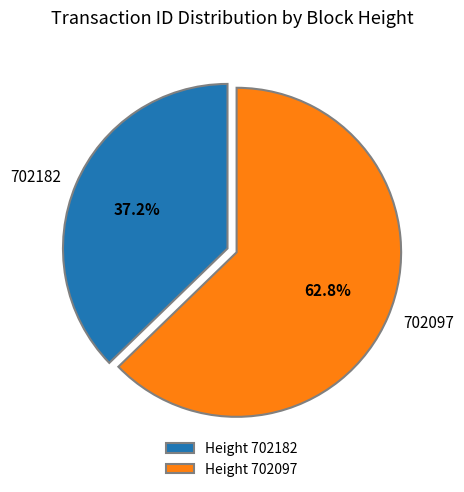

Which has a higher value, 702097 or 702182?

702097